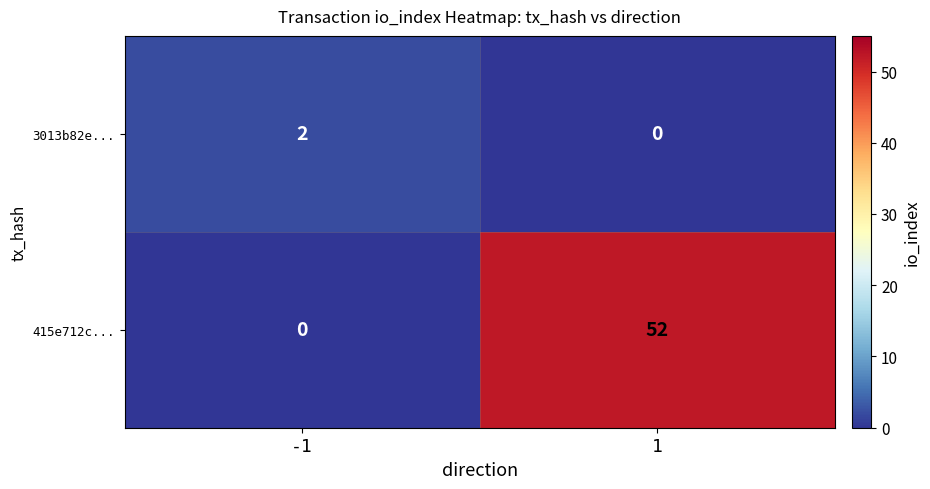

Rank the series by their maximum value, from lowest to highest.

3013b82e..., 415e712c...